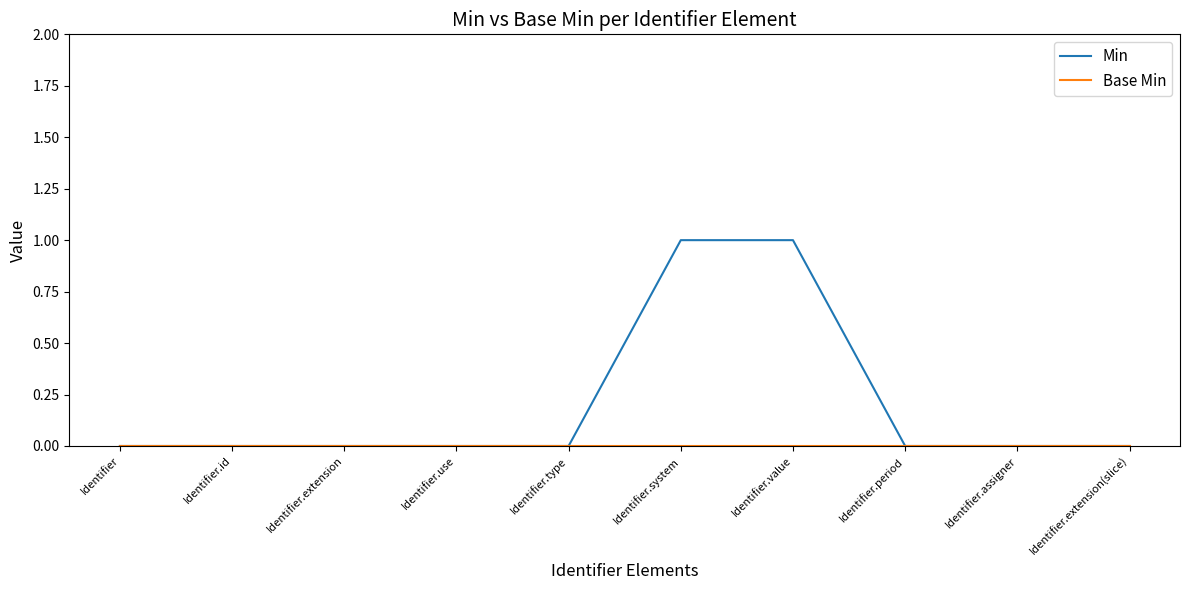

What position from the left is Identifier.extension(slice)?

10